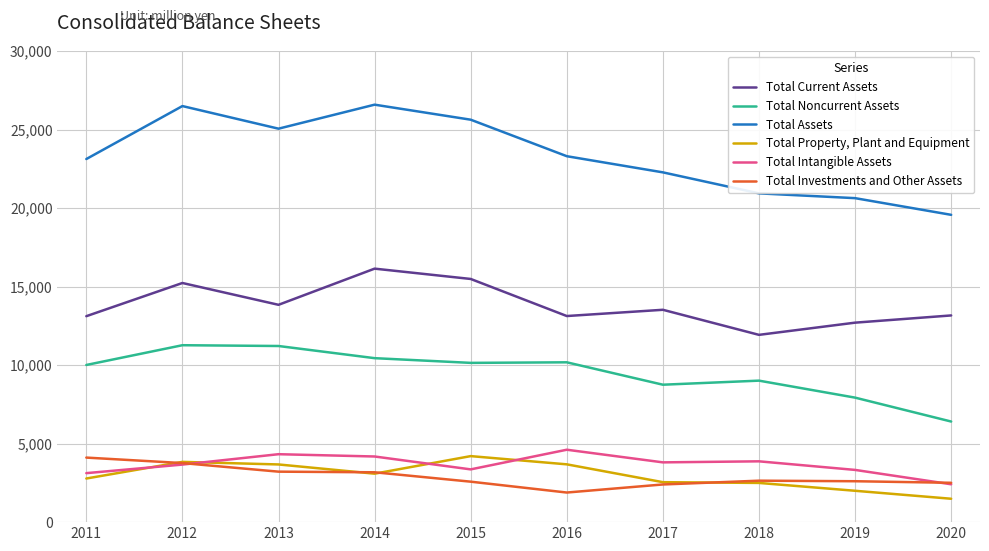

List the series in order of their peak value, lowest first.

Total Investments and Other Assets, Total Property, Plant and Equipment, Total Intangible Assets, Total Noncurrent Assets, Total Current Assets, Total Assets